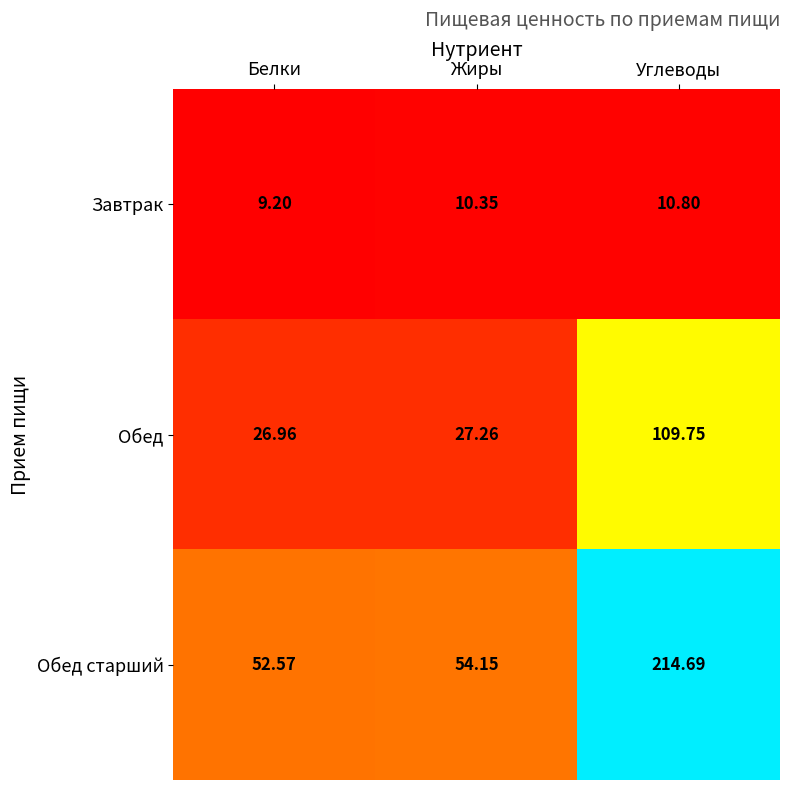

List the series in order of their peak value, lowest first.

Завтрак, Обед, Обед старший